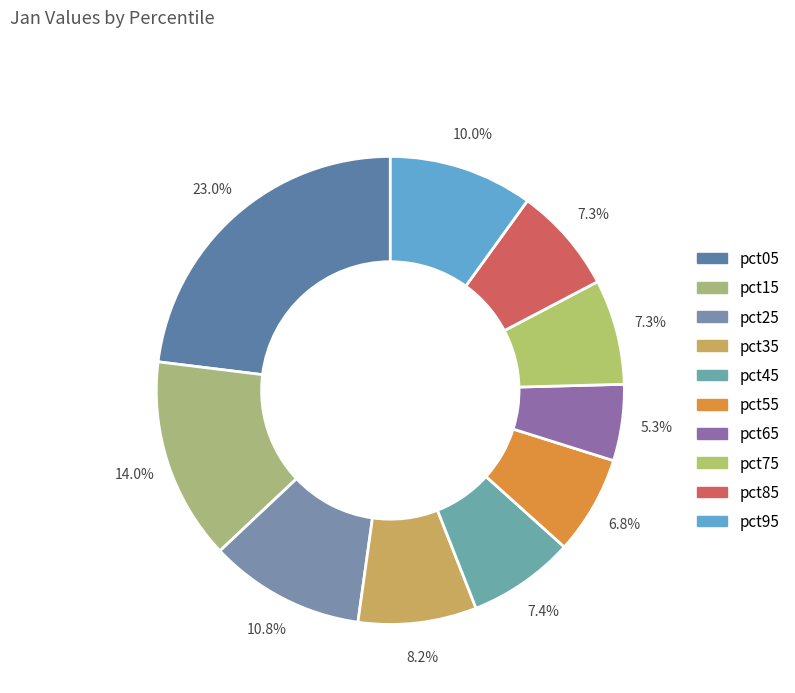

Which slice is the smallest?

pct65